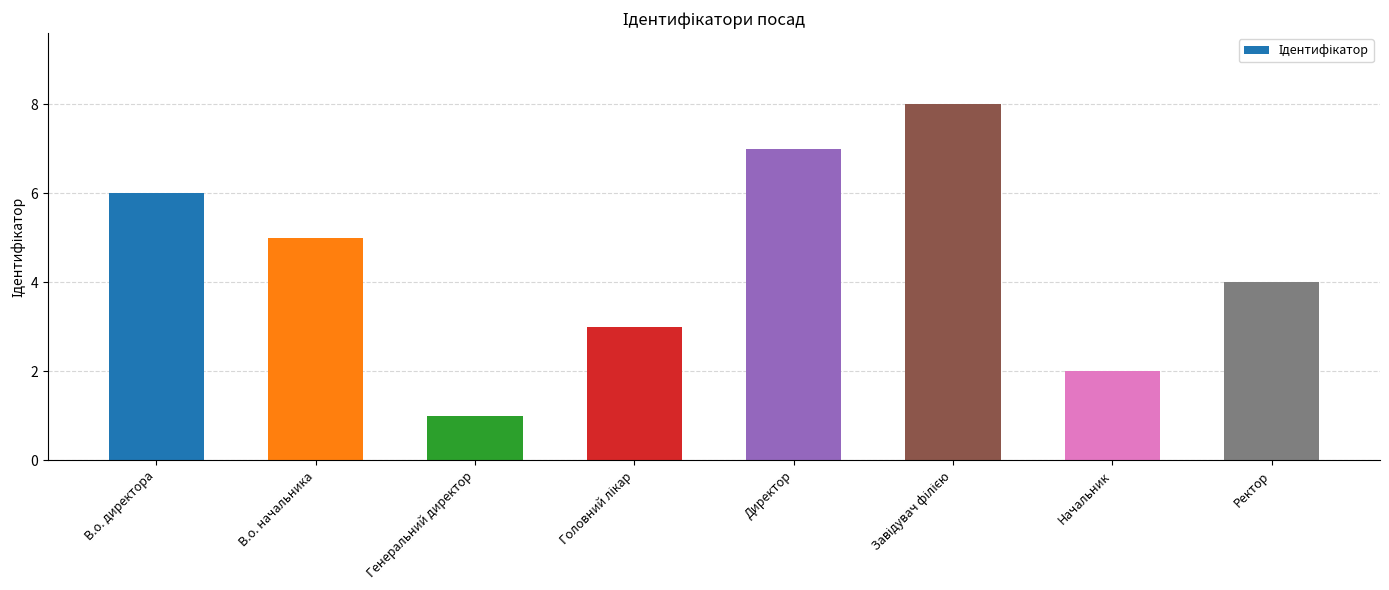

What is the minimum value shown in the chart?

1